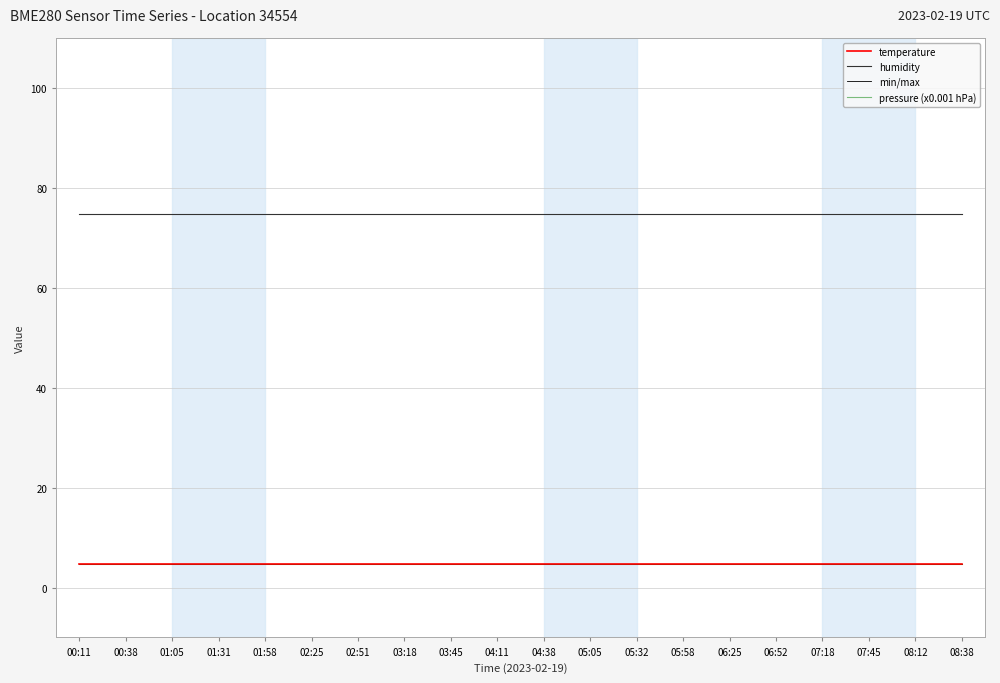

Which category has the highest value in the temperature series?

00:11